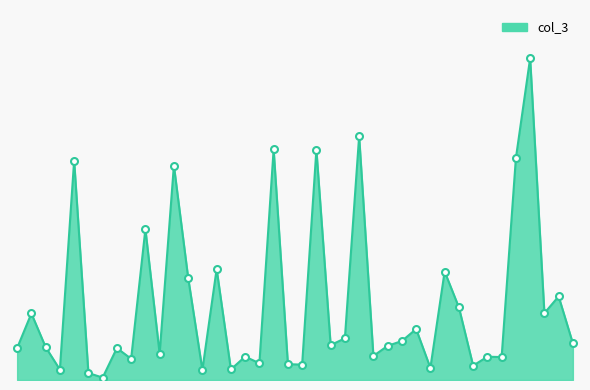

Where does the data first go above 1?

AMG1L